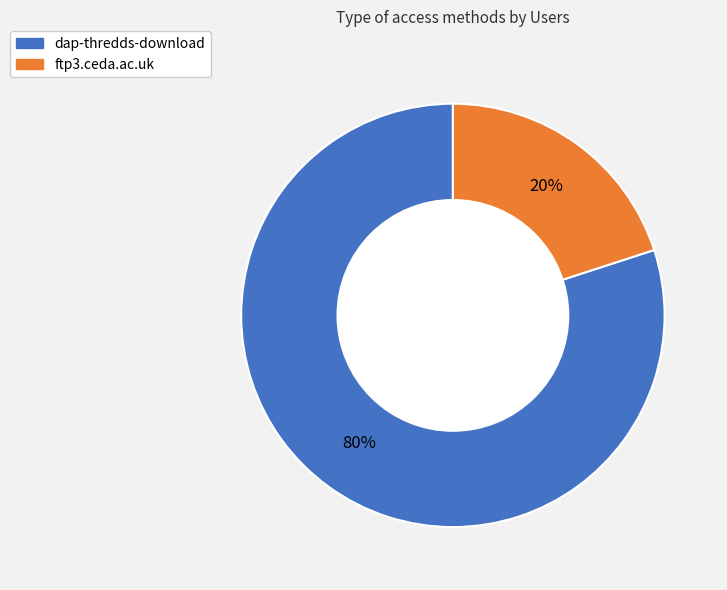

Rank the categories by value from lowest to highest.

ftp3.ceda.ac.uk, dap-thredds-download